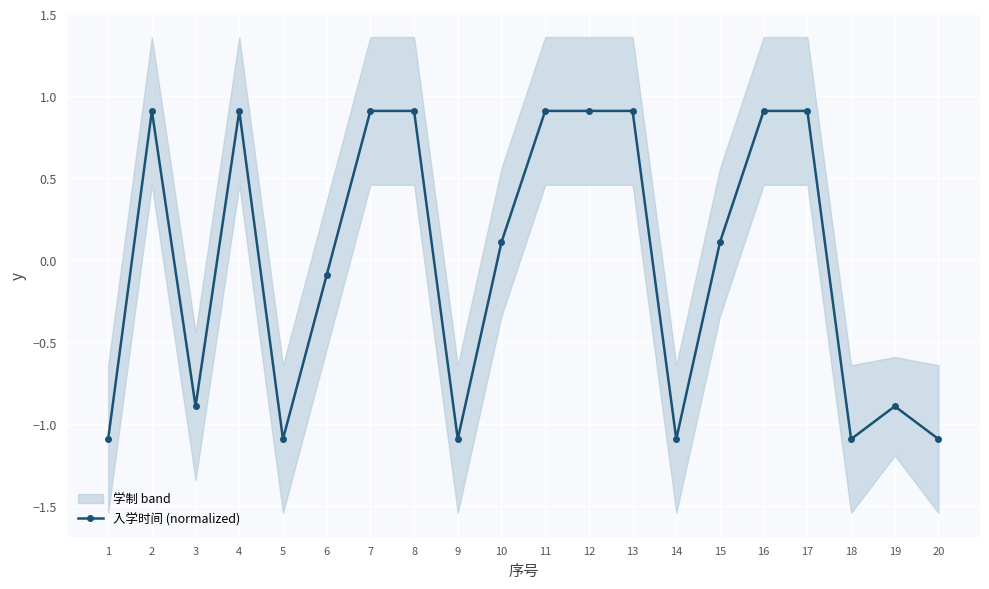

What is the approximate value at 19?

-0.9